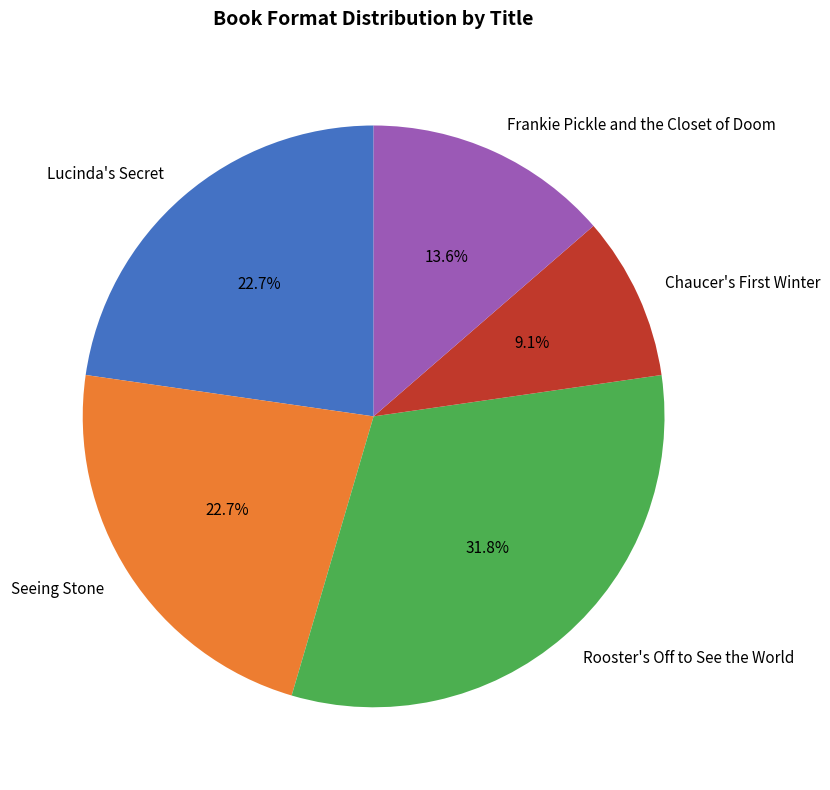

To the nearest percent, what is the difference between the Seeing Stone and Frankie Pickle and the Closet of Doom slice percentages?

9%